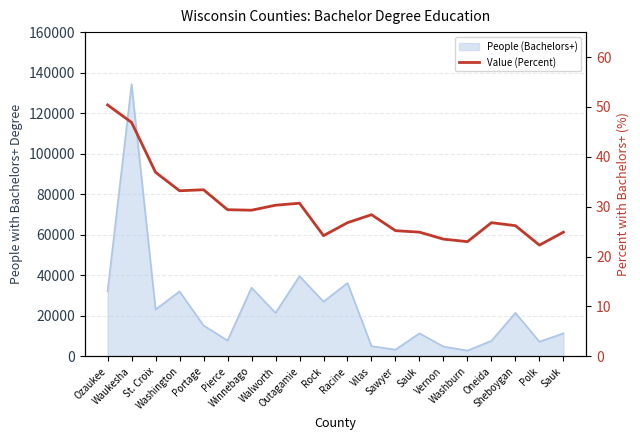

Rank the categories by value from lowest to highest.

Polk, Washburn, Vernon, Rock, Sauk, Sauk, Sawyer, Sheboygan, Racine, Oneida, Vilas, Winnebago, Pierce, Walworth, Outagamie, Washington, Portage, St. Croix, Waukesha, Ozaukee